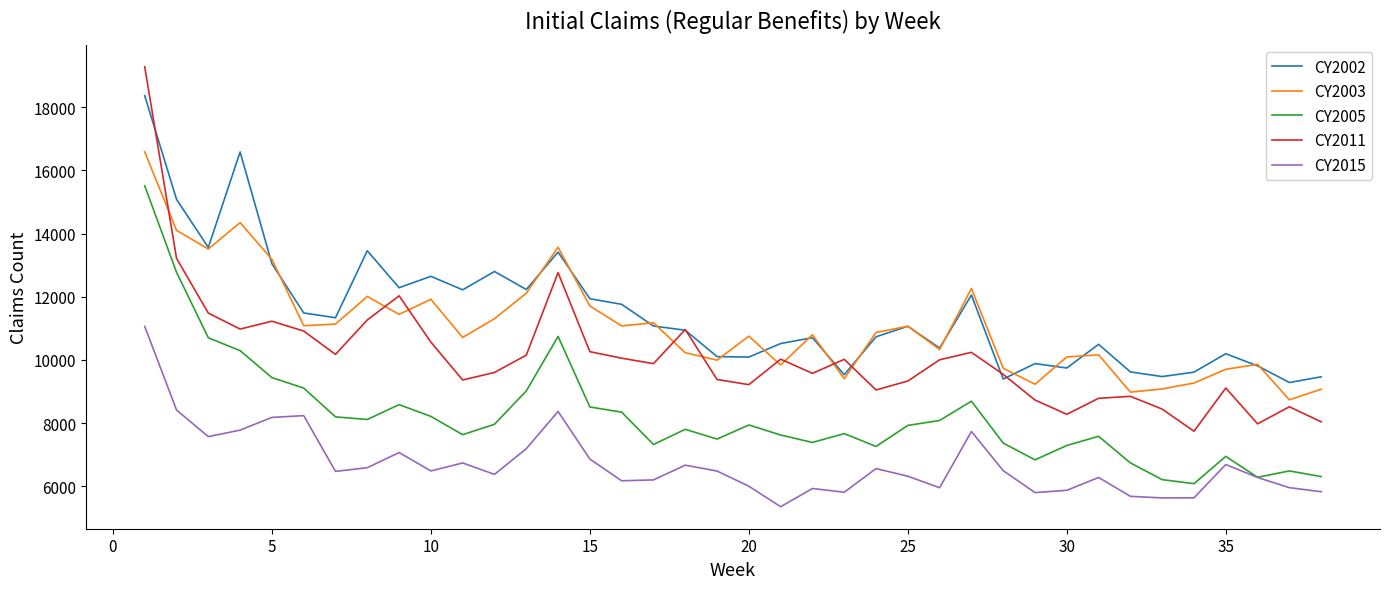

What are all the series names shown in the legend?

CY2002, CY2003, CY2005, CY2011, CY2015